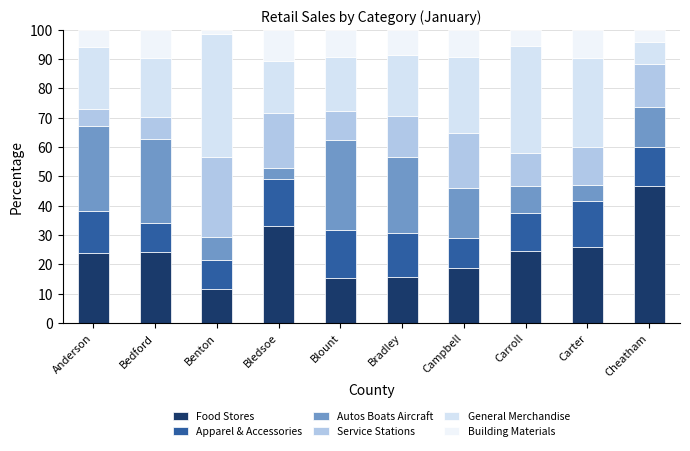

What is the sum of the Apparel & Accessories values at Bradley and Campbell?

25.0